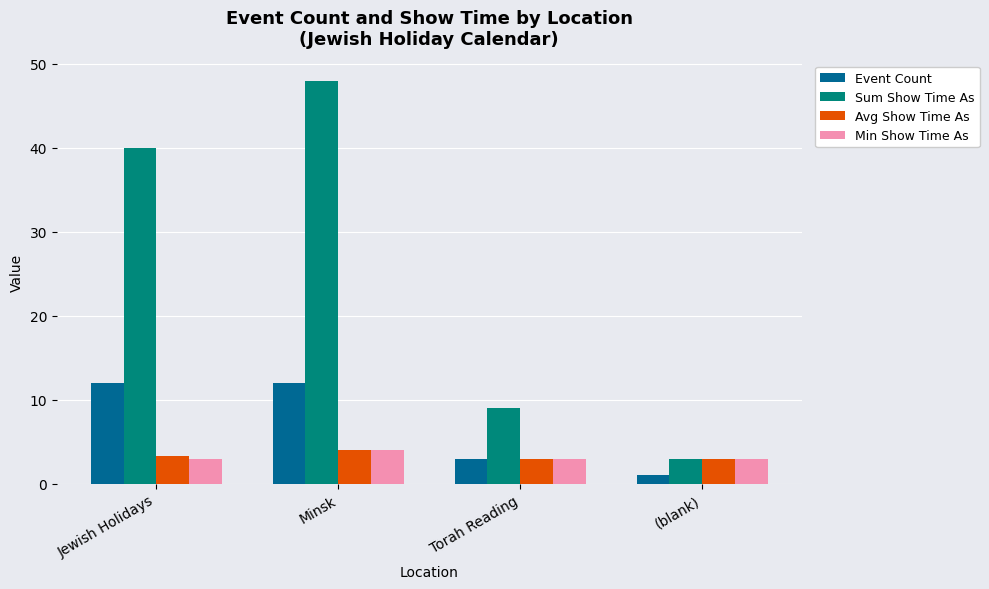

True or false: Event Count has a value of 12.0 at Jewish Holidays.

True